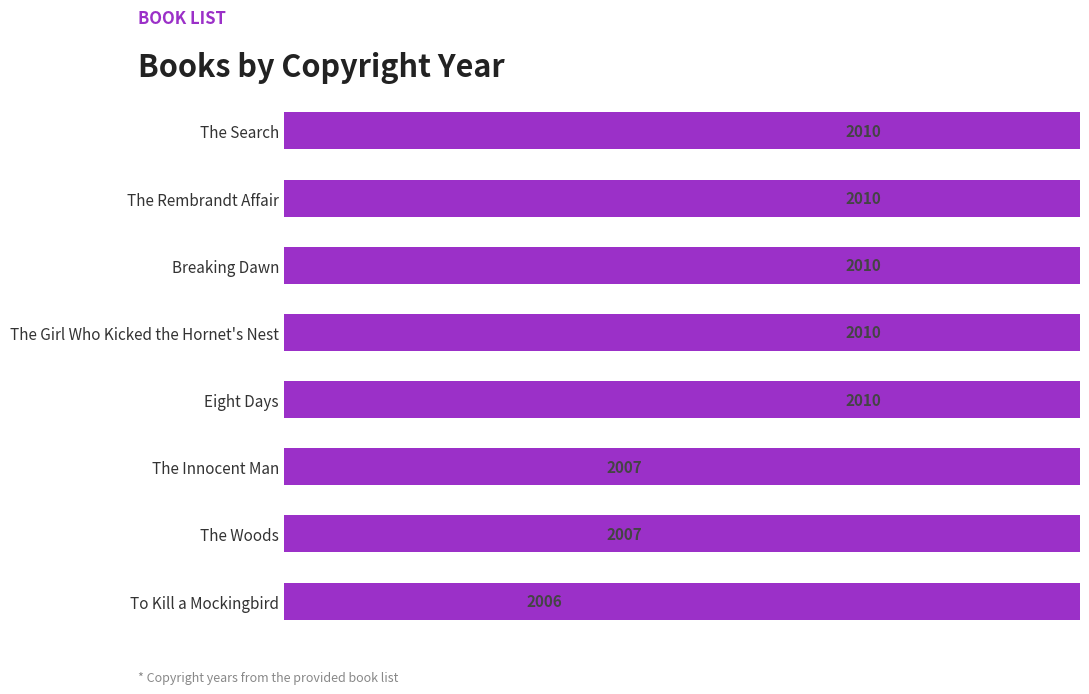

What is the average value?

2009